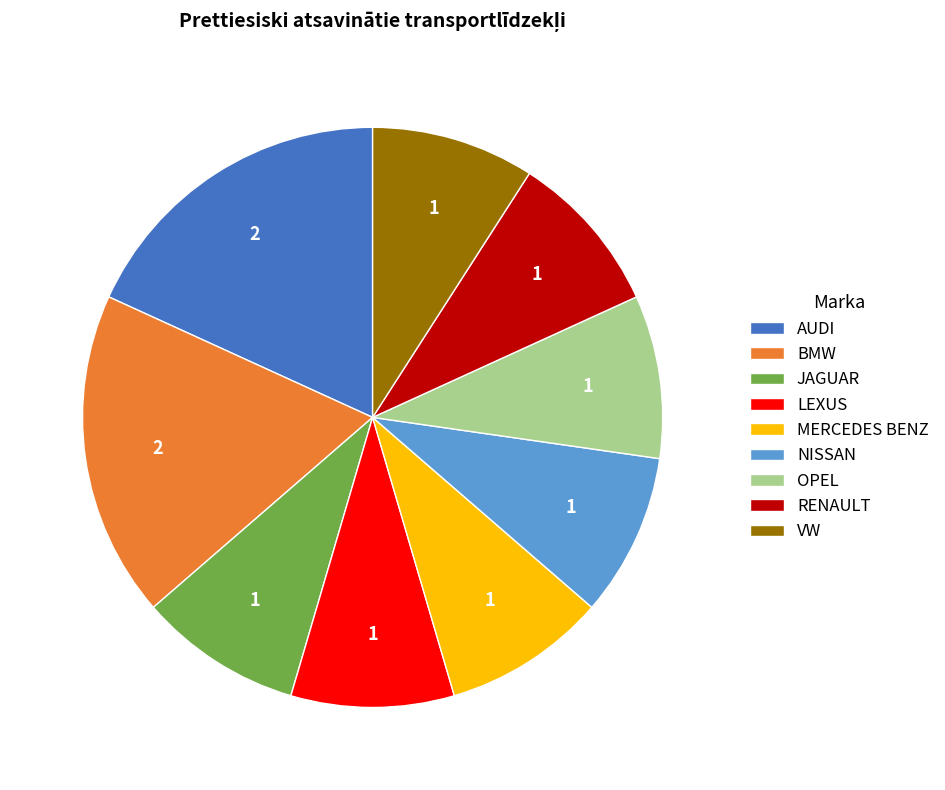

Approximately how many times larger is the value at VW compared to AUDI?

0.5